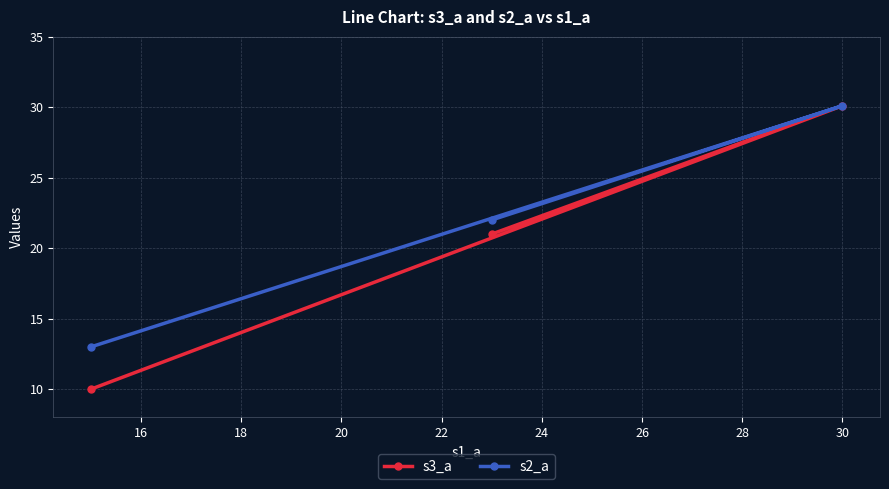

List the series in order of their overall mean, highest first.

s2_a, s3_a